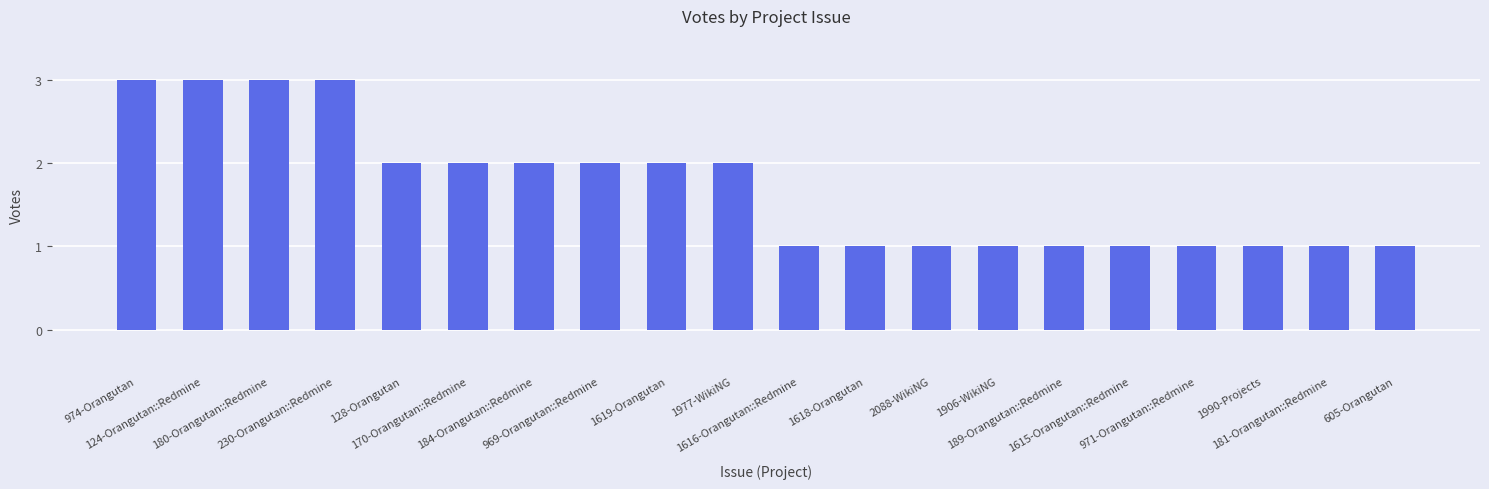

What is the label of the 14th bar from the right?

184-Orangutan::Redmine